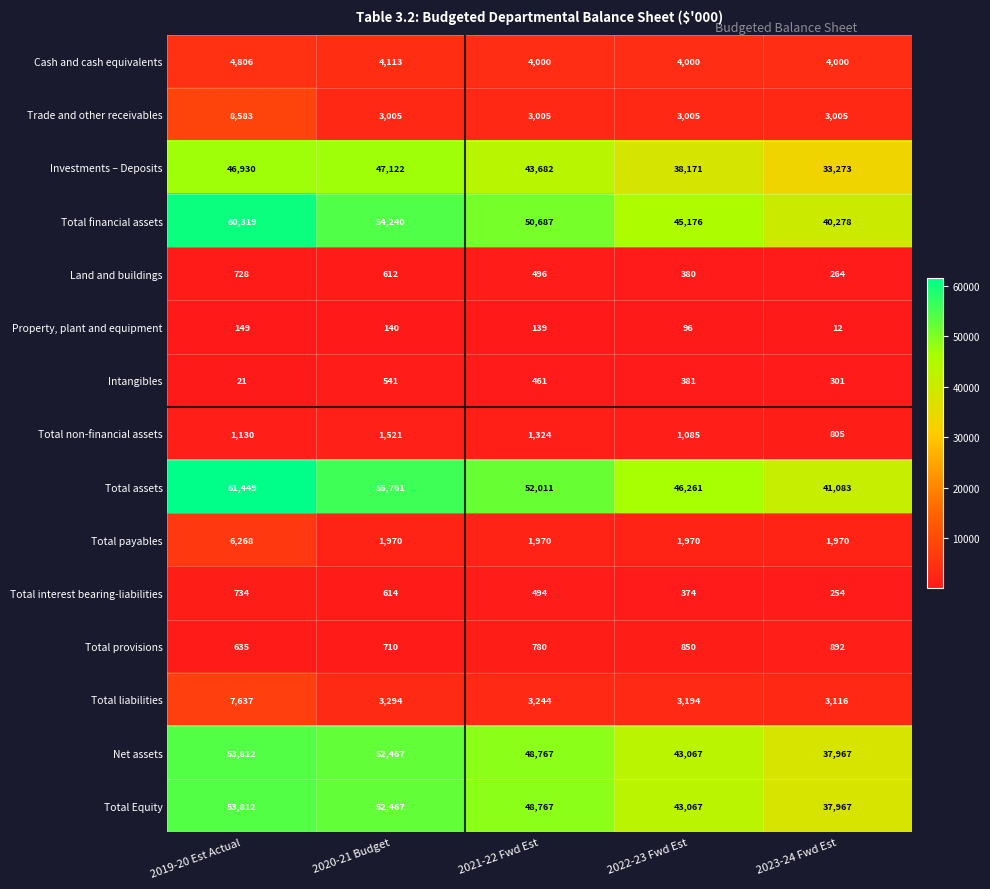

How many distinct data groups are displayed?

15